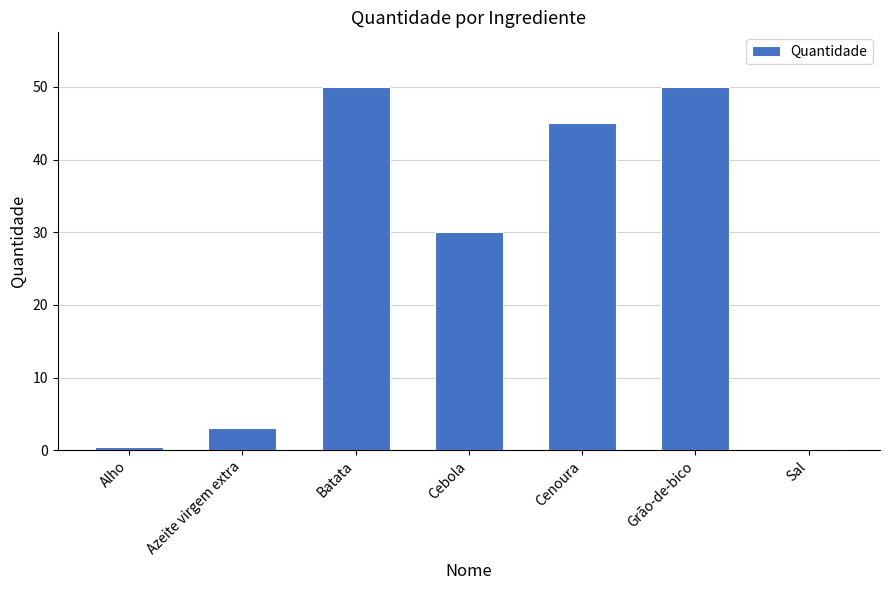

What is the approximate value at Sal?

0.2